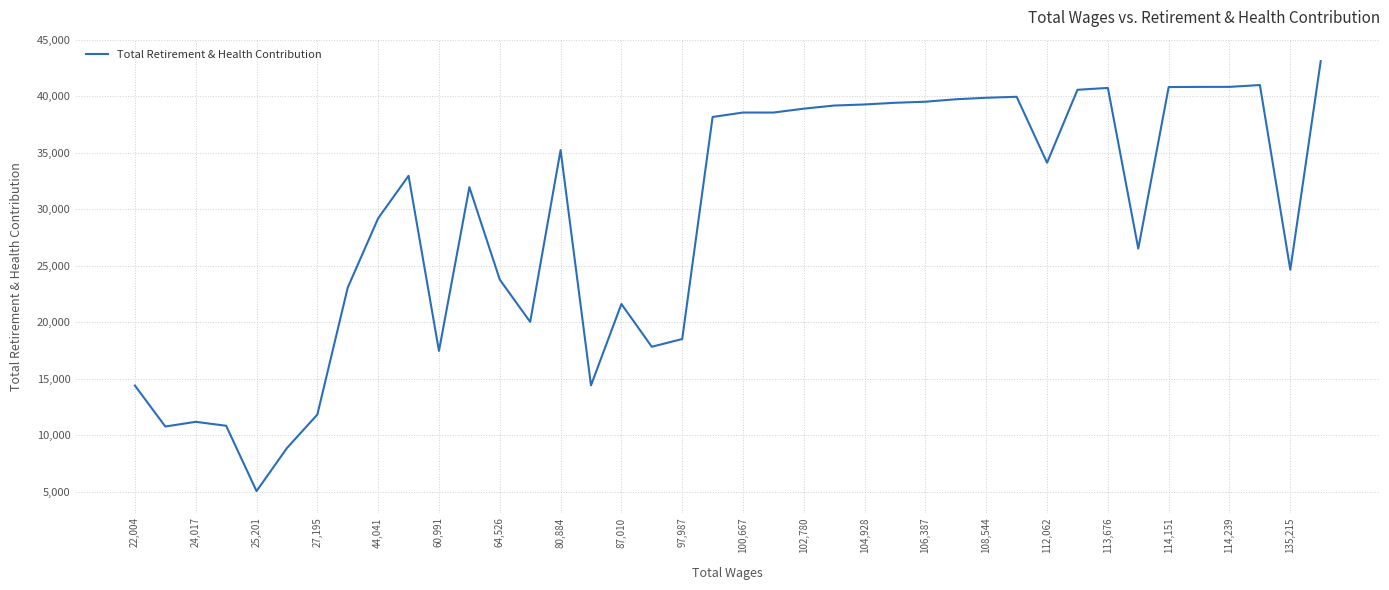

What is the difference between the maximum and minimum values?

38064